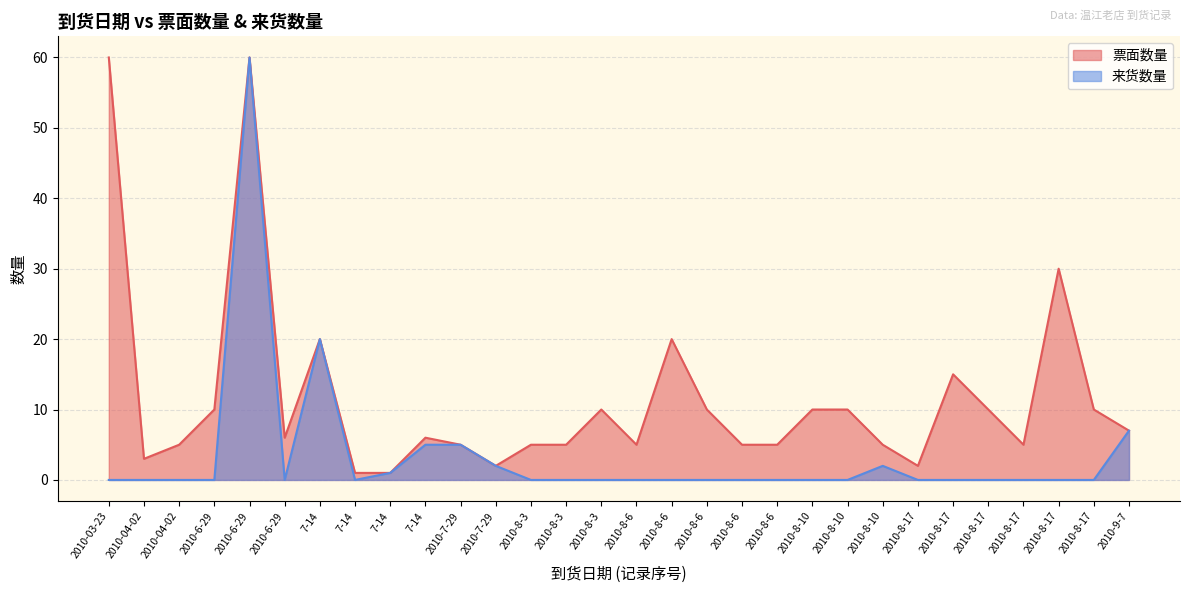

Does the chart have visible grid lines?

Yes